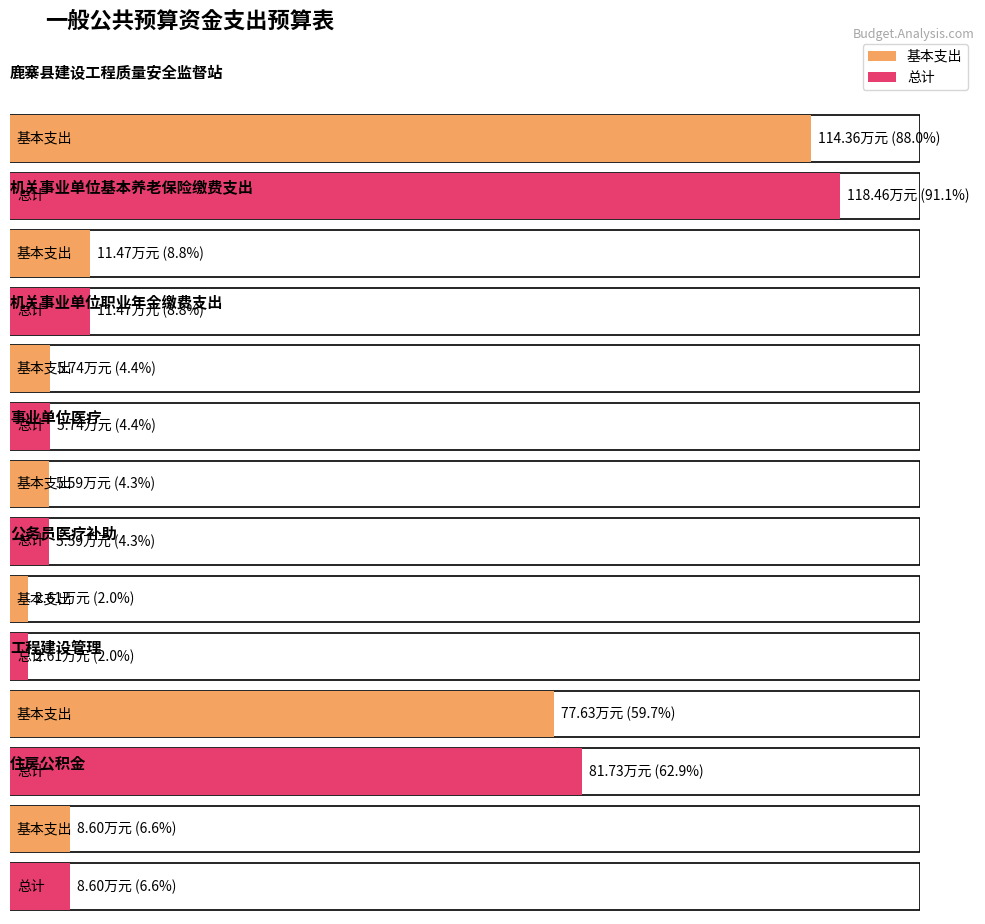

List the series in order of their overall mean, lowest first.

基本支出, 总计